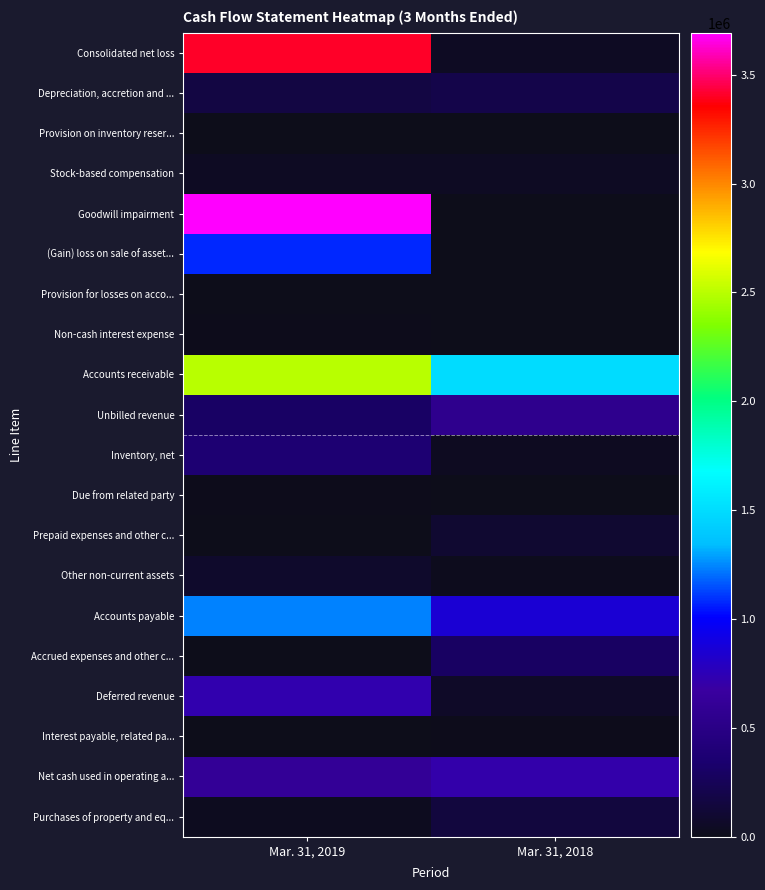

Reading left to right, extract all data points from this chart.

Consolidated net loss: Mar. 31, 2019=3405823	Mar. 31, 2018=37140
Depreciation, accretion and ...: Mar. 31, 2019=168244	Mar. 31, 2018=199181
Provision on inventory reser...: Mar. 31, 2019=0	Mar. 31, 2018=1000
Stock-based compensation: Mar. 31, 2019=38035	Mar. 31, 2018=40416
Goodwill impairment: Mar. 31, 2019=3693198	Mar. 31, 2018=0
(Gain) loss on sale of asset...: Mar. 31, 2019=1081049	Mar. 31, 2018=4120
Provision for losses on acco...: Mar. 31, 2019=0	Mar. 31, 2018=4600
Non-cash interest expense: Mar. 31, 2019=12499	Mar. 31, 2018=0
Accounts receivable: Mar. 31, 2019=2499798	Mar. 31, 2018=1496737
Unbilled revenue: Mar. 31, 2019=297133	Mar. 31, 2018=549647
Inventory, net: Mar. 31, 2019=372705	Mar. 31, 2018=33782
Due from related party: Mar. 31, 2019=9405	Mar. 31, 2018=0
Prepaid expenses and other c...: Mar. 31, 2019=6317	Mar. 31, 2018=99153
Other non-current assets: Mar. 31, 2019=78999	Mar. 31, 2018=19681
Accounts payable: Mar. 31, 2019=1239241	Mar. 31, 2018=855949
Accrued expenses and other c...: Mar. 31, 2019=4154	Mar. 31, 2018=288913
Deferred revenue: Mar. 31, 2019=725902	Mar. 31, 2018=64122
Interest payable, related pa...: Mar. 31, 2019=0	Mar. 31, 2018=12575
Net cash used in operating a...: Mar. 31, 2019=611204	Mar. 31, 2018=712302
Purchases of property and eq...: Mar. 31, 2019=24788	Mar. 31, 2018=145326